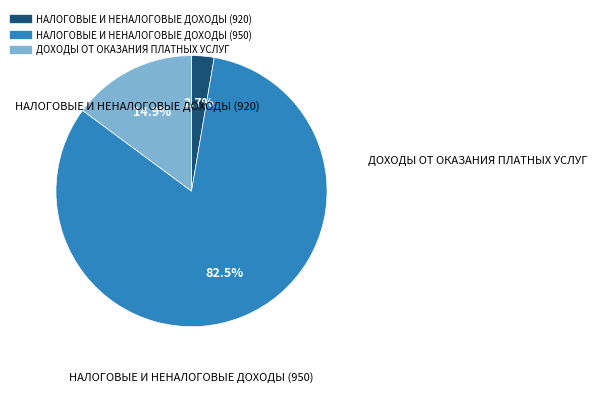

Does any single category account for the majority?

Yes